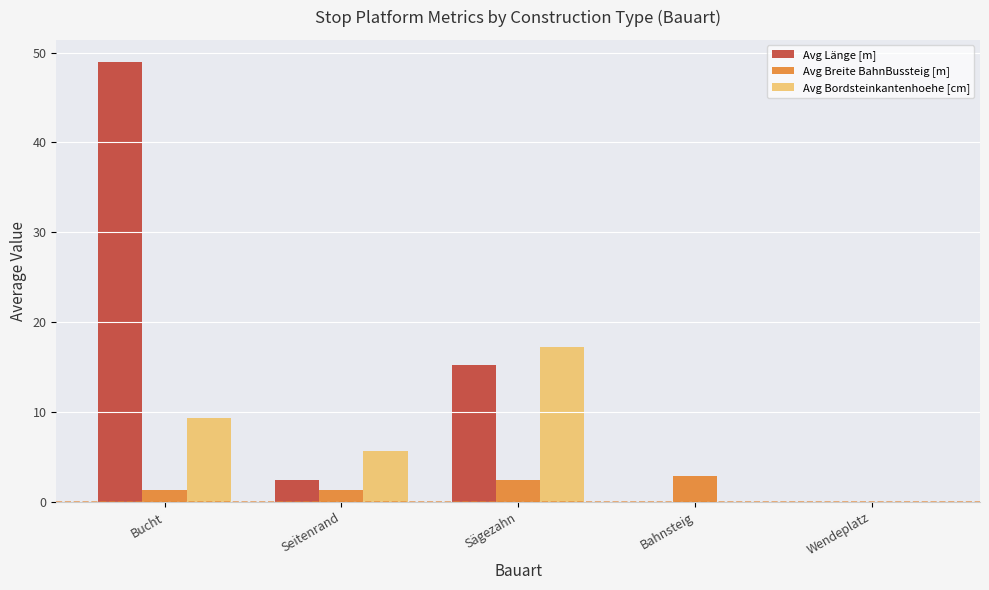

Which series changed the most between Seitenrand and Bahnsteig?

Avg Bordsteinkantenhoehe [cm]